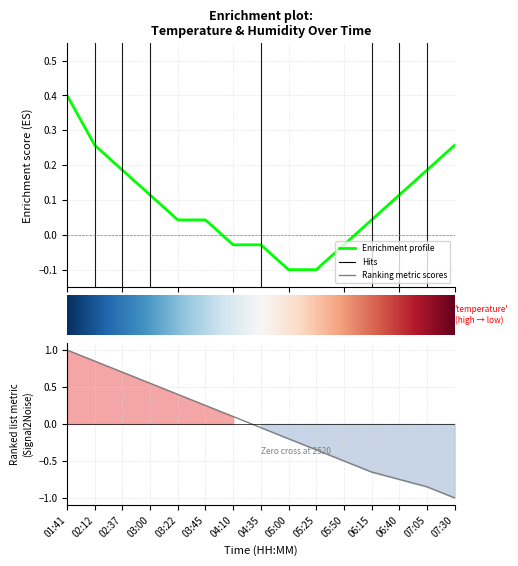

True or false: there are more than 1 points higher than both neighbors.

False